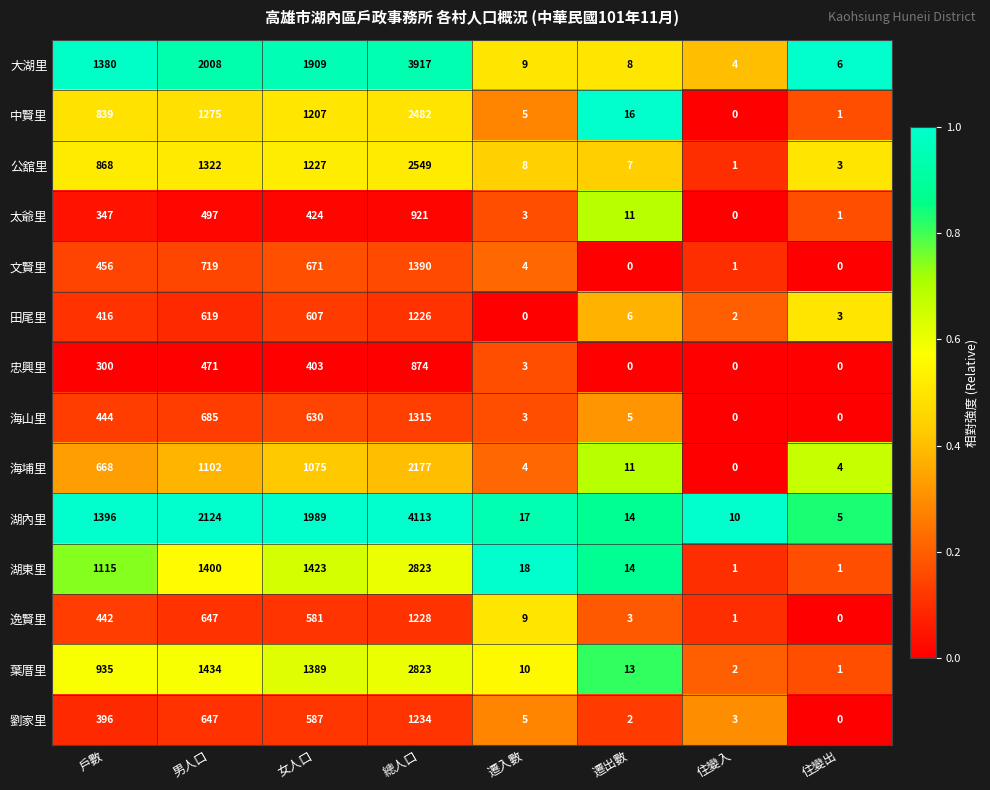

What is the difference between the highest and lowest values at 住變出?

6